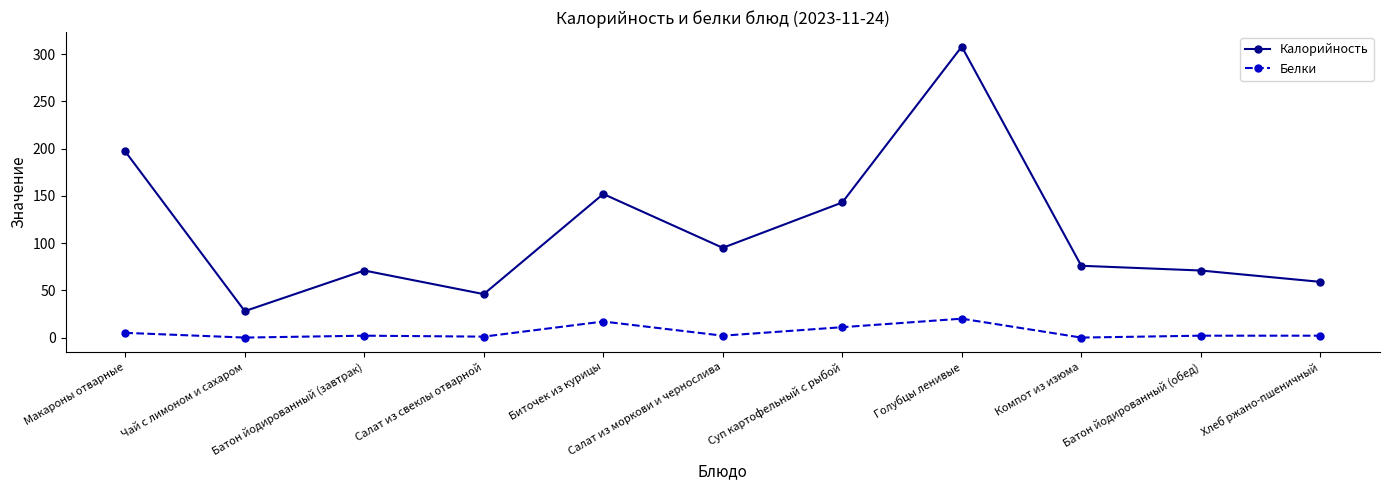

In Калорийность, how many points are lower than both neighbors (excluding endpoints)?

3